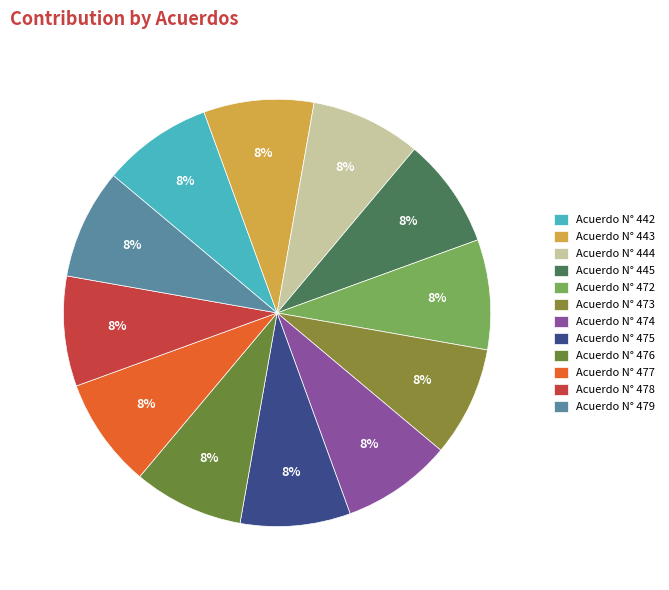

What percentage is the Acuerdo N° 473 slice, to the nearest percent?

8%